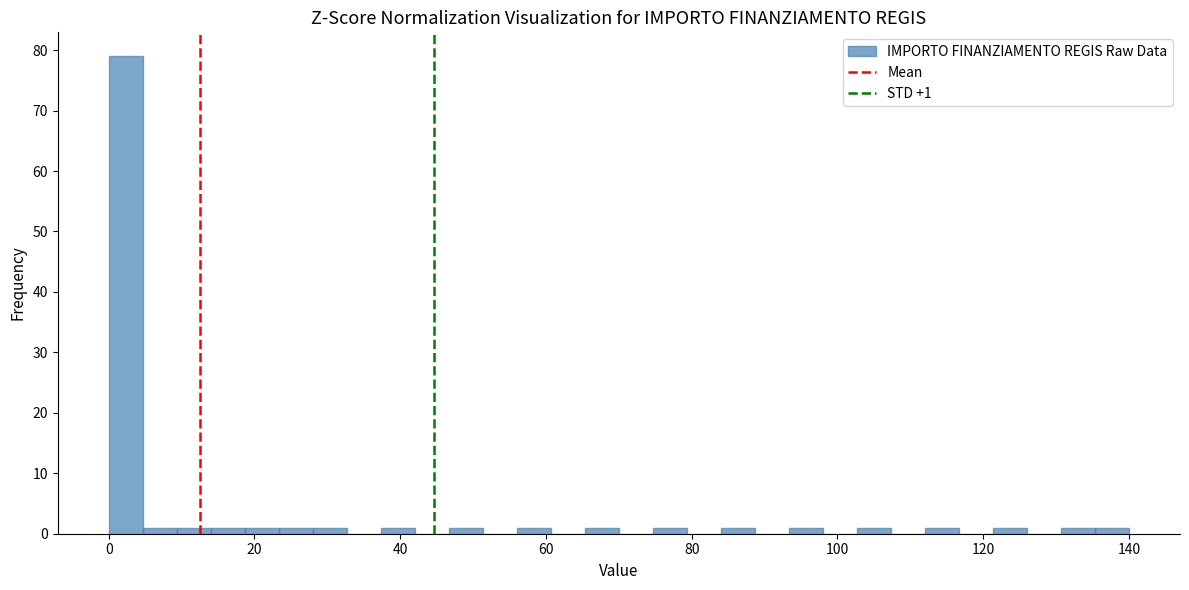

Read against the x-axis, roughly where is the centre of the tallest bar?

2